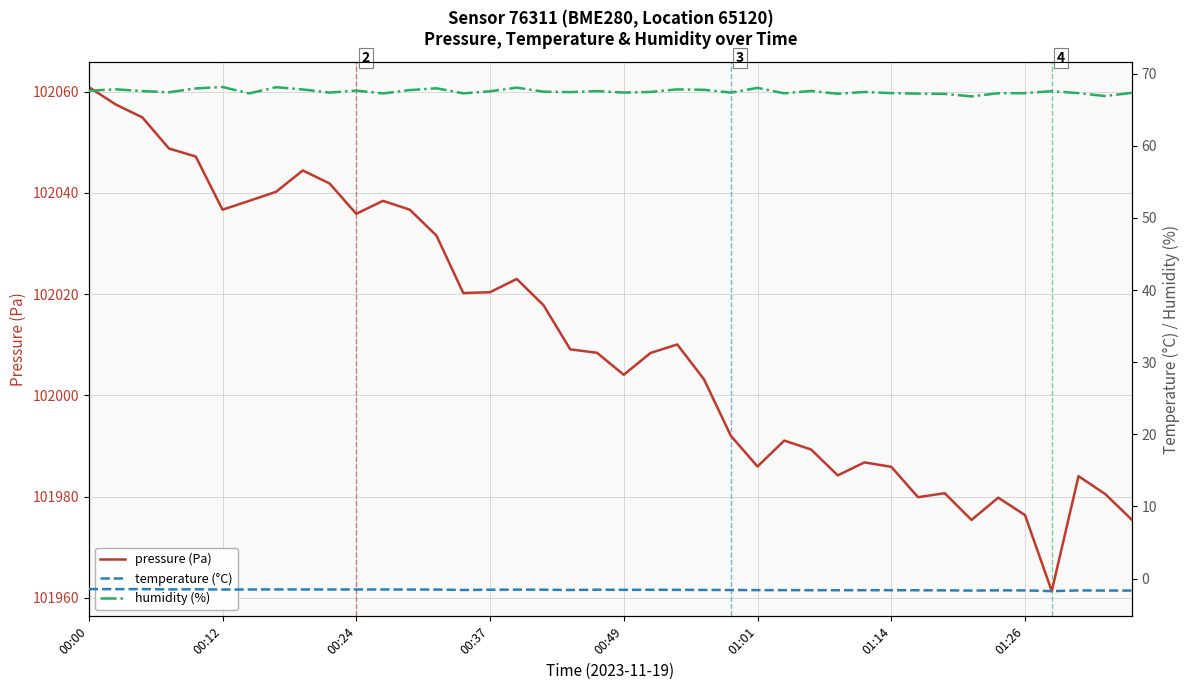

Does the chart display data point markers on the line(s)?

No